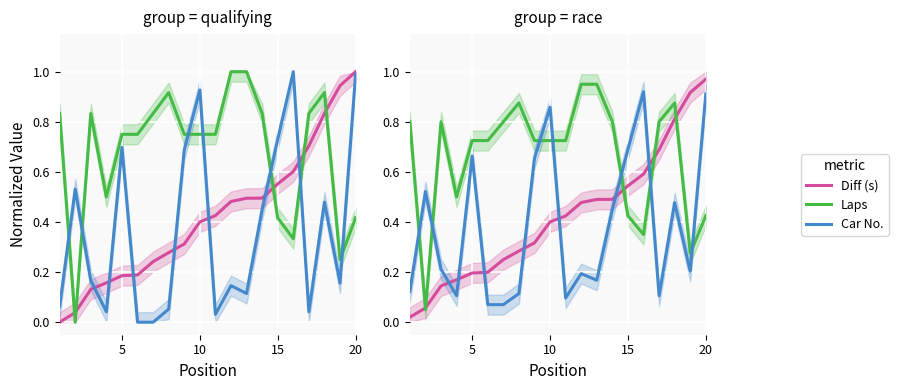

How many series are shown in this chart?

3